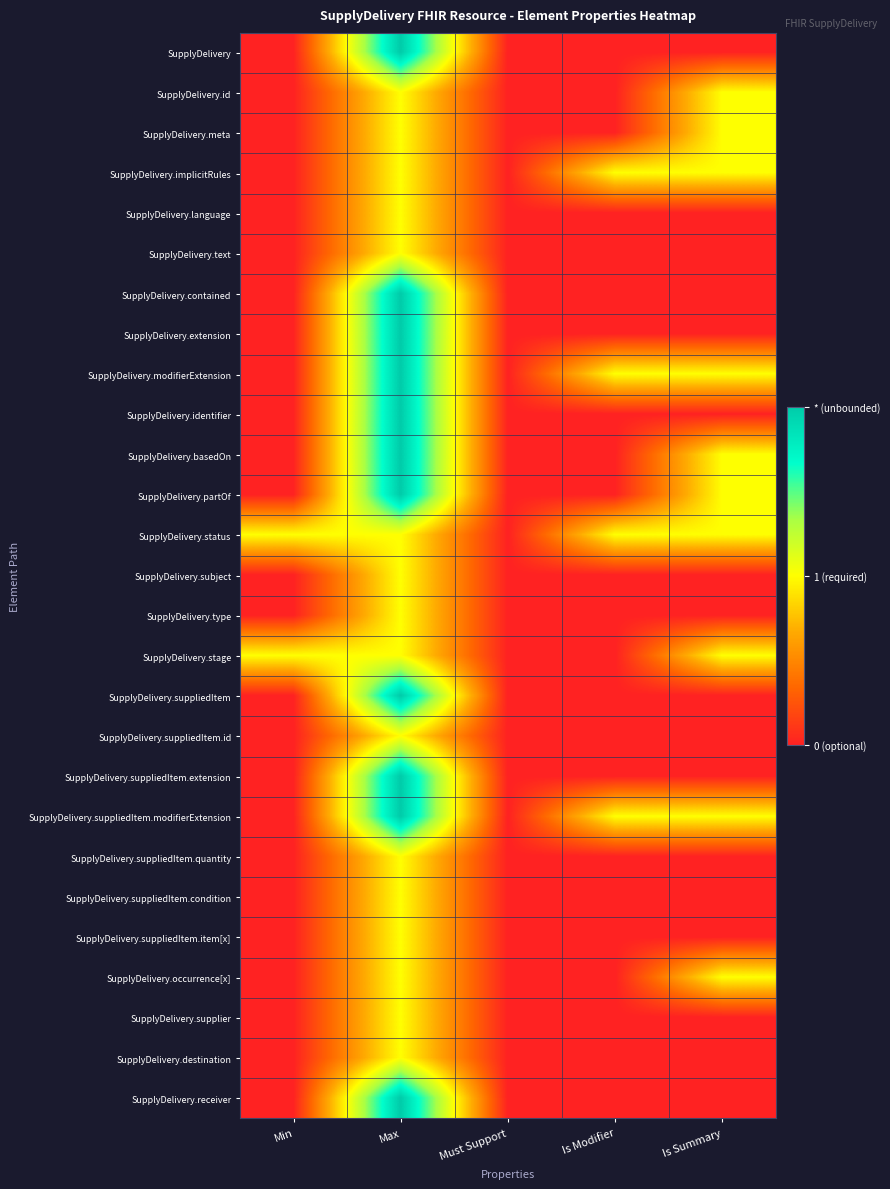

Which category has the highest value across all series?

Max